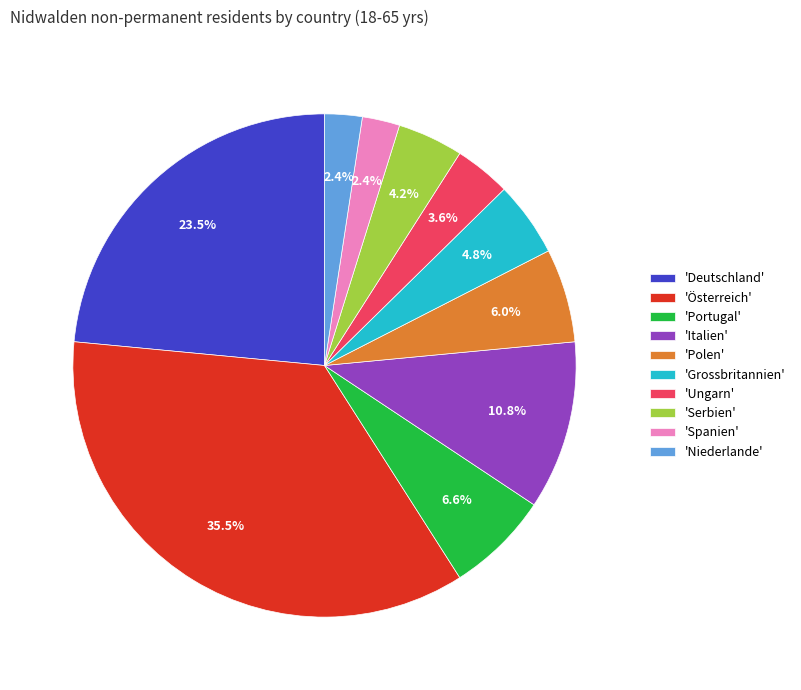

Which category has the biggest portion of the pie?

'Österreich'